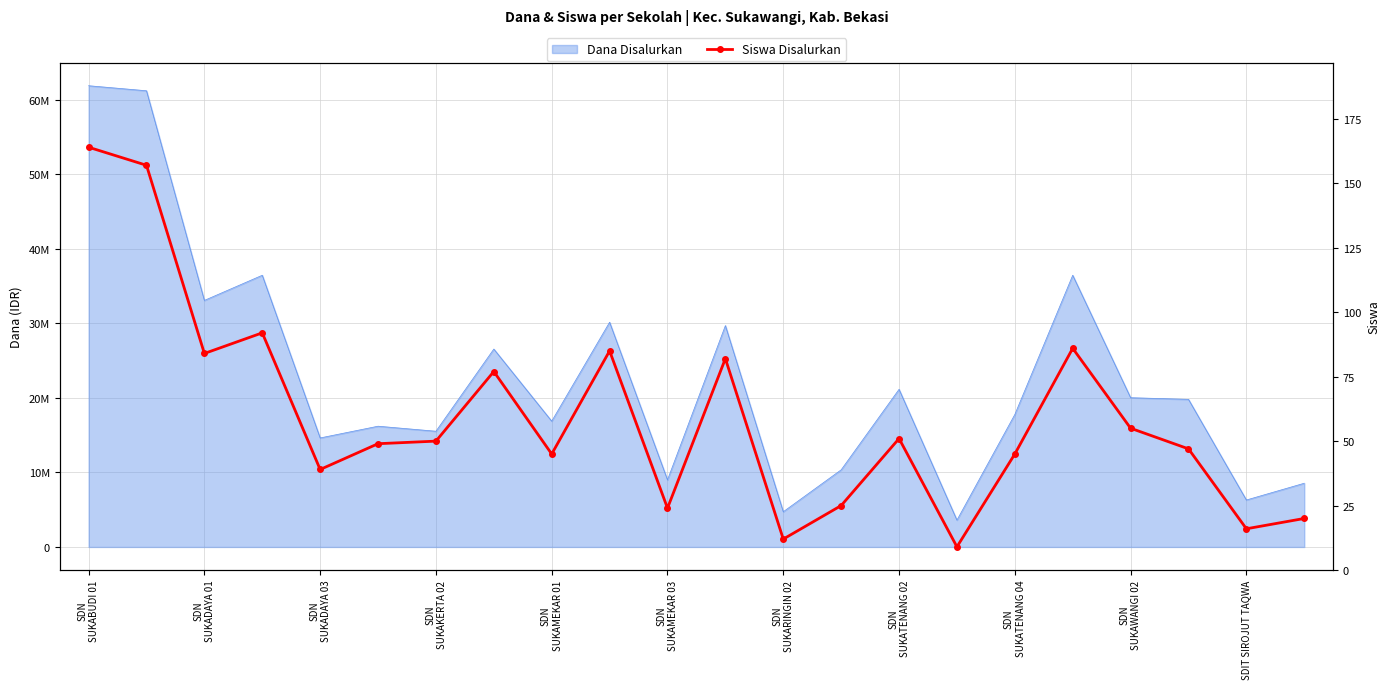

The value at SDIT SIROJUT TAQWA is 16. True or false?

True